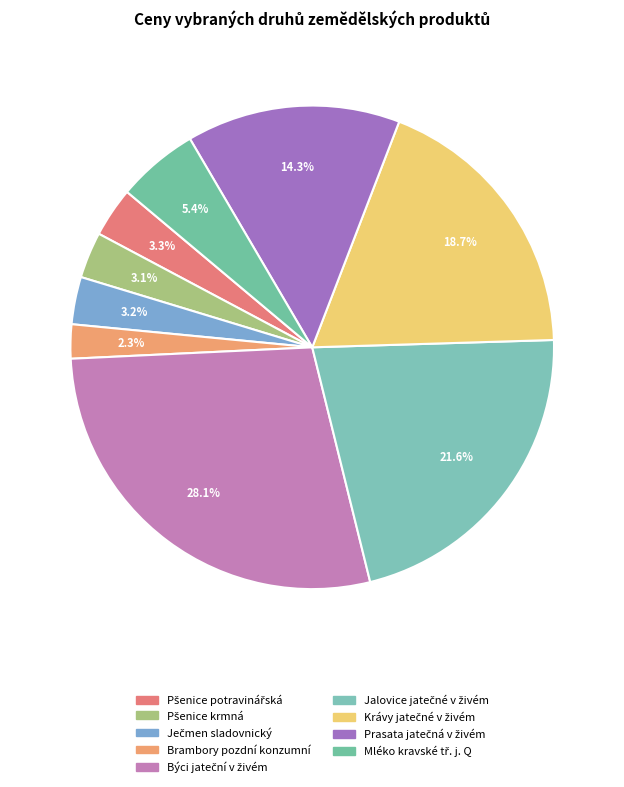

How many slices are in this pie chart?

9